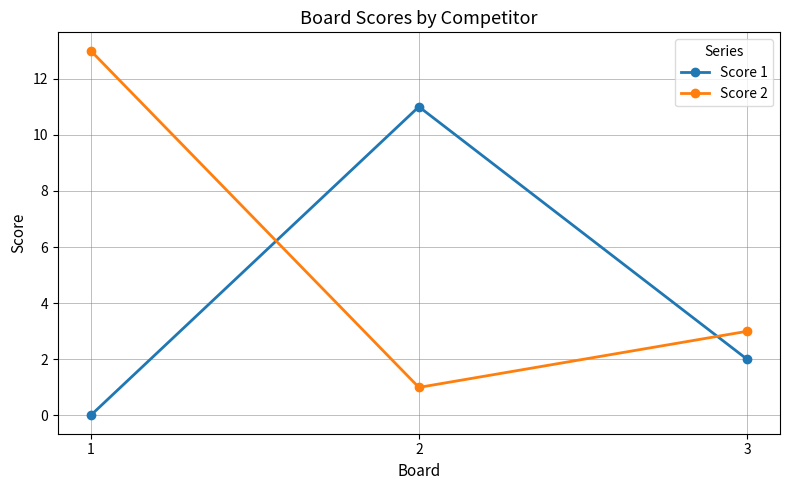

What is the value of the Score 1 point at the 2nd from the left?

11